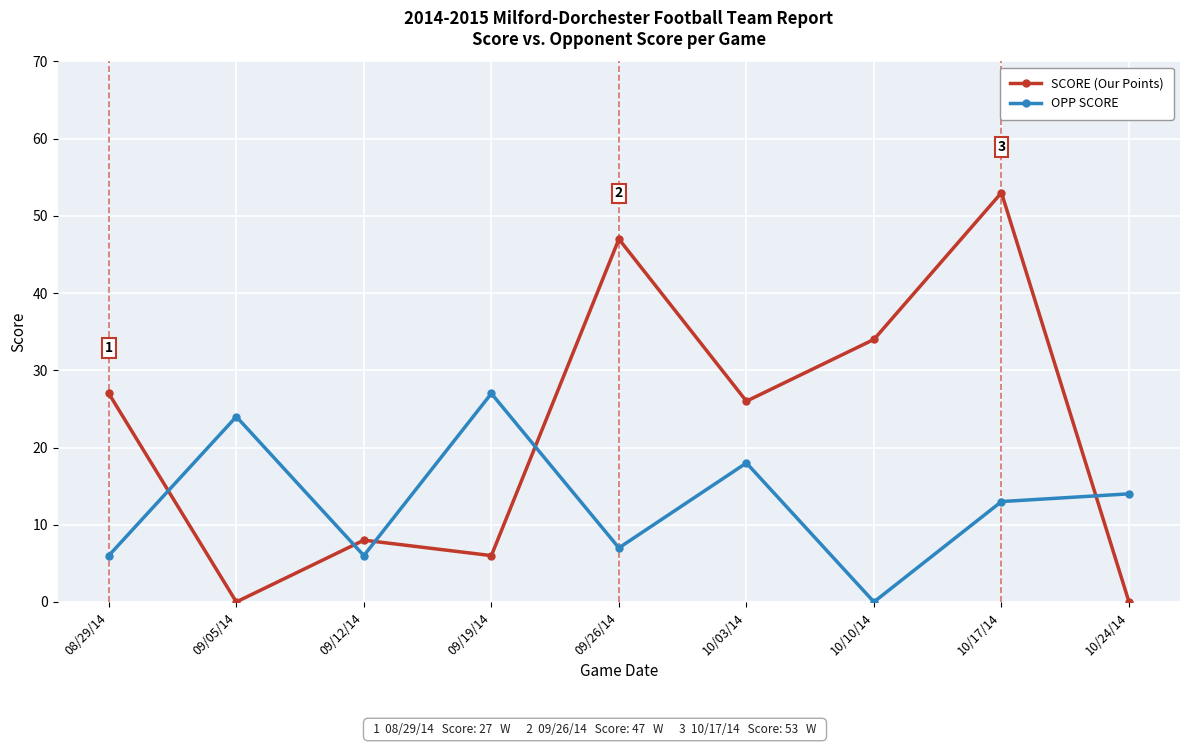

Which series has the largest range (max minus min)?

SCORE (Our Points)